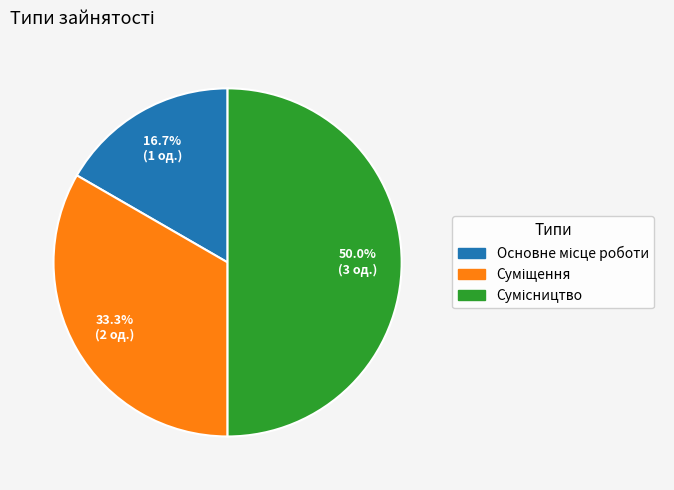

To the nearest percent, what is the average slice percentage?

33%